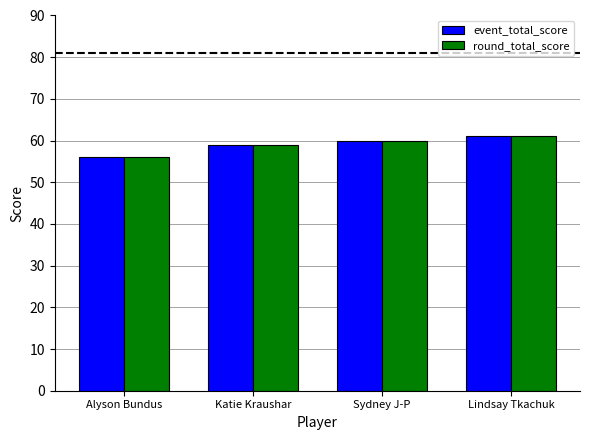

Are the bars horizontal?

No